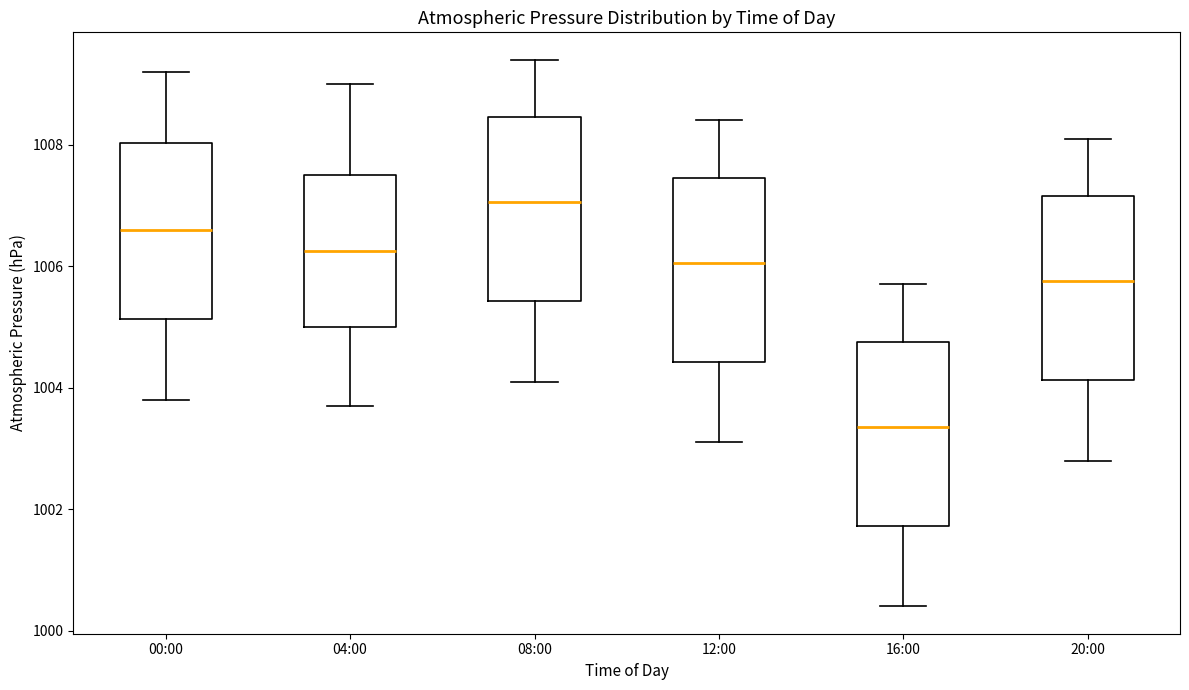

Which box has the lowest median line?

16:00